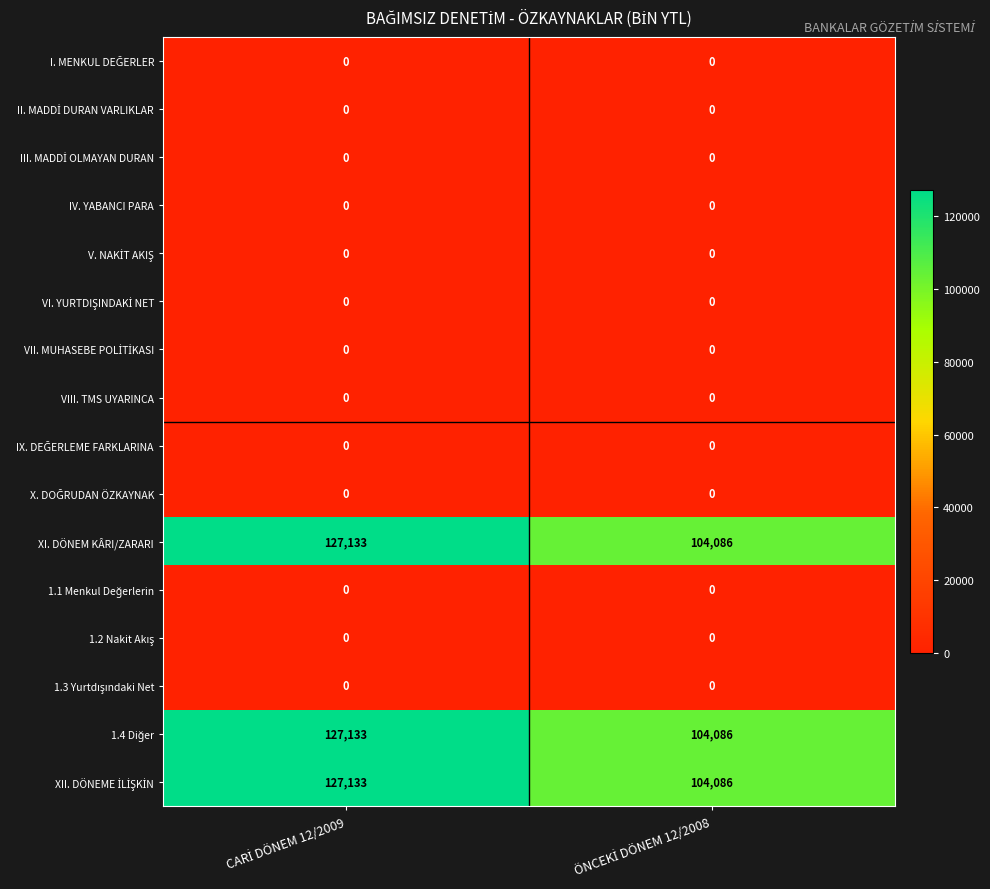

Which series has the largest total across all categories?

XI. DÖNEM KÂRI/ZARARI